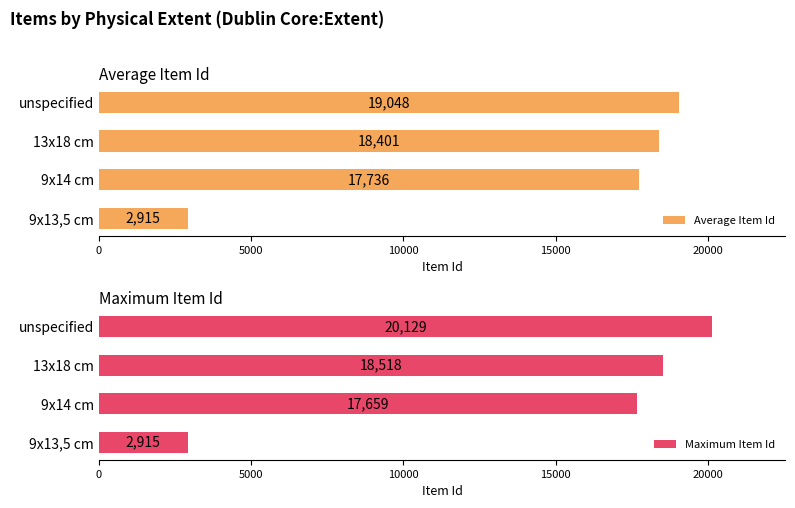

At which label is Average Item Id closest to 10981?

9x14 cm